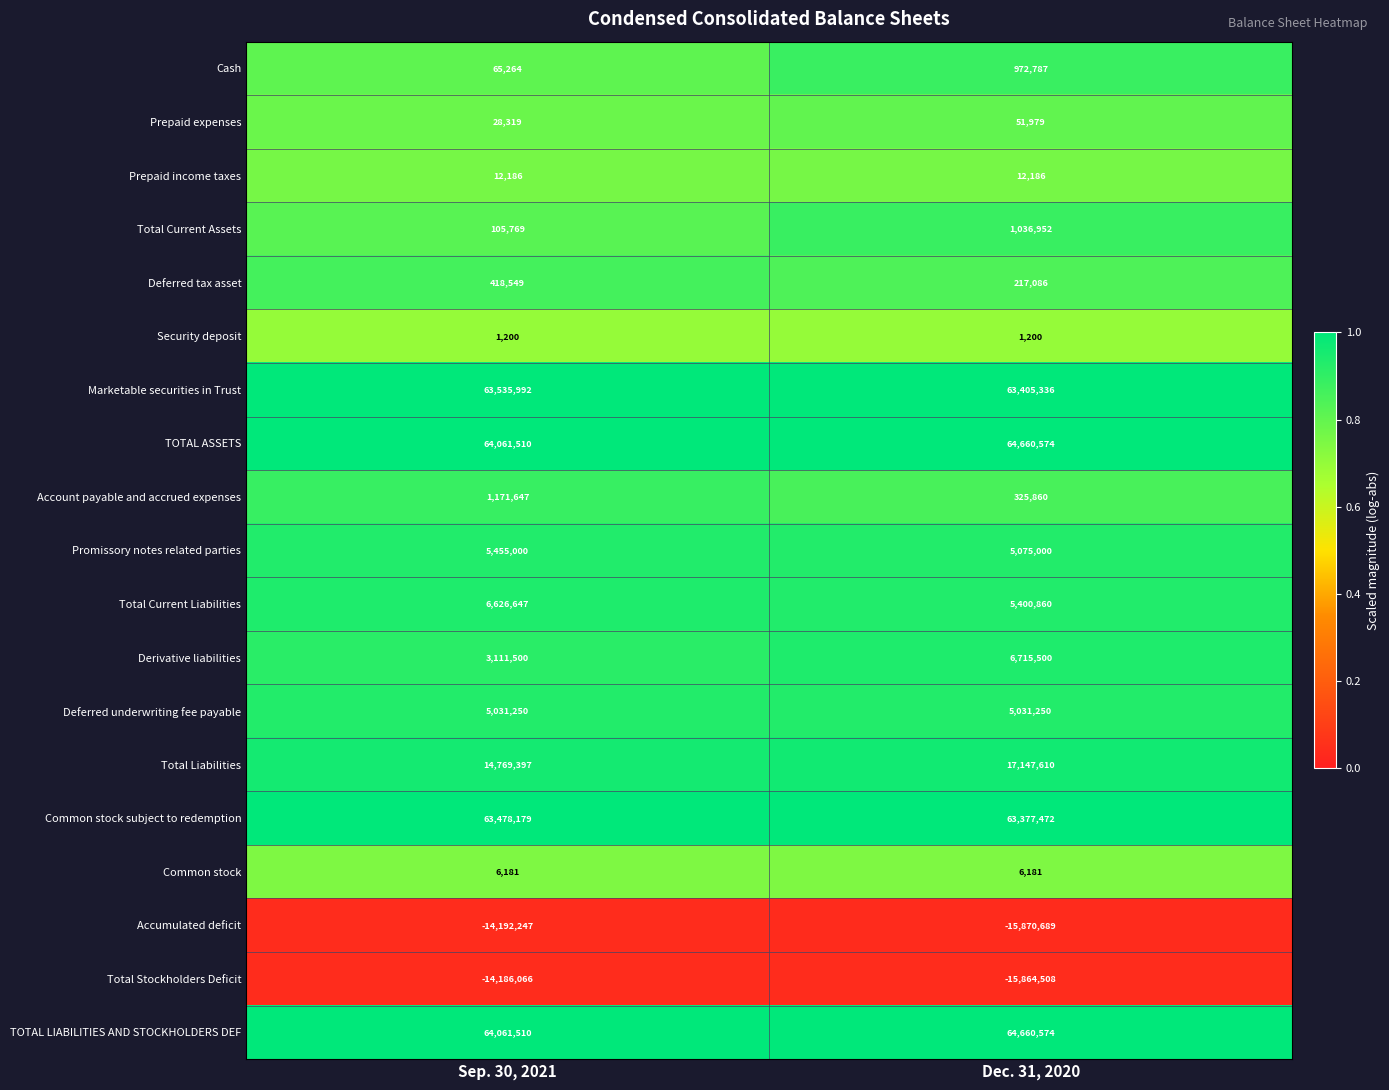

Which series has the largest range (max minus min)?

Derivative liabilities